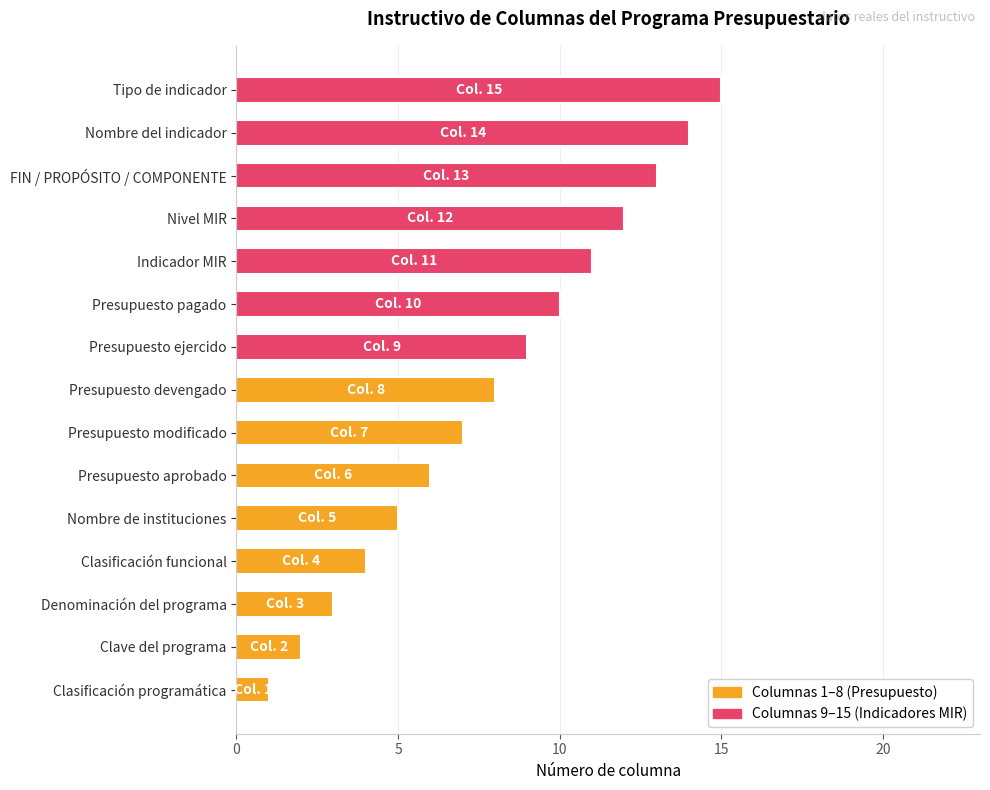

The chart shows a value of 11 at Indicador MIR. True or false?

True